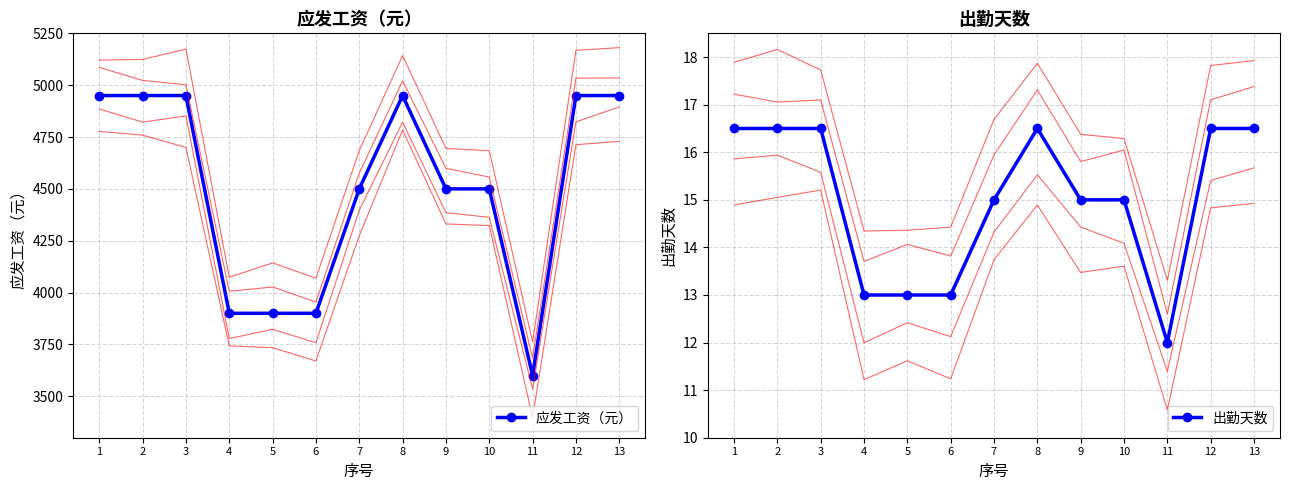

The value of 应发工资（元） at 12 is 4950.0. True or false?

True